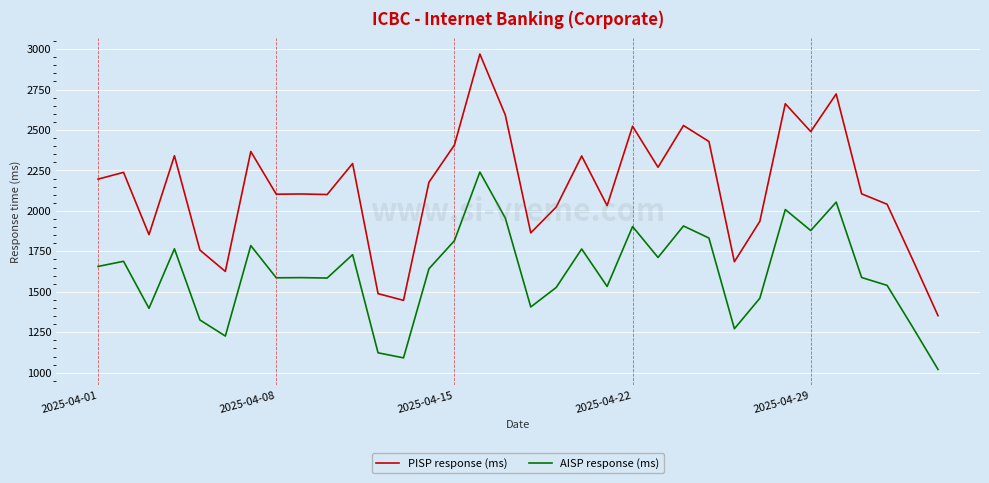

True or false: PISP response (ms) and AISP response (ms) intersect in this chart.

False